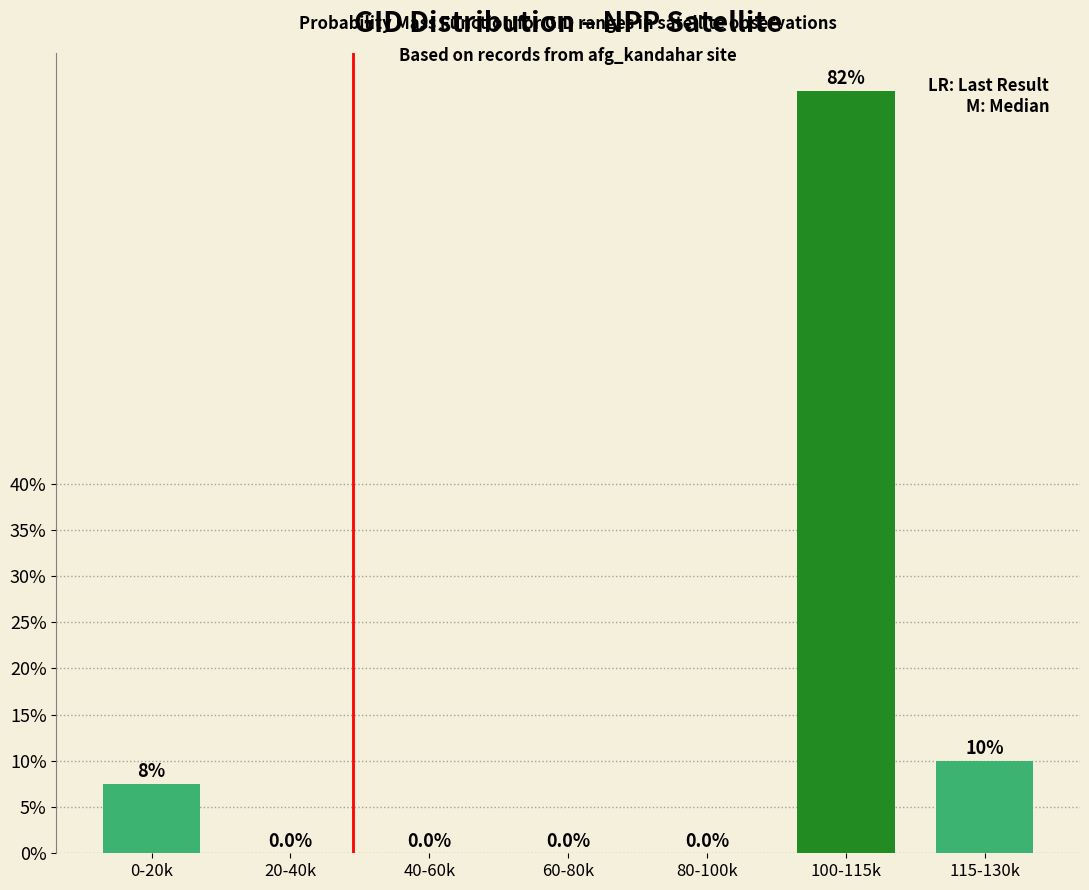

Reading left to right, transcribe all the data shown in this chart.

0-20k=7.5	20-40k=0.0	40-60k=0.0	60-80k=0.0	80-100k=0.0	100-115k=82.5	115-130k=10.0